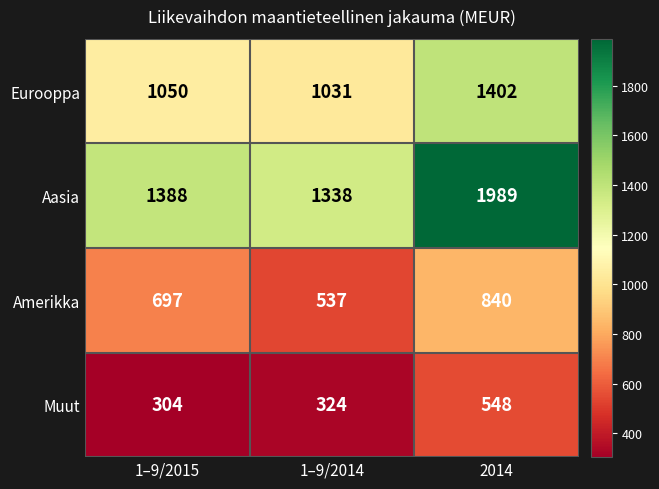

Rank the series at 1–9/2014 from lowest to highest value.

Muut, Amerikka, Eurooppa, Aasia